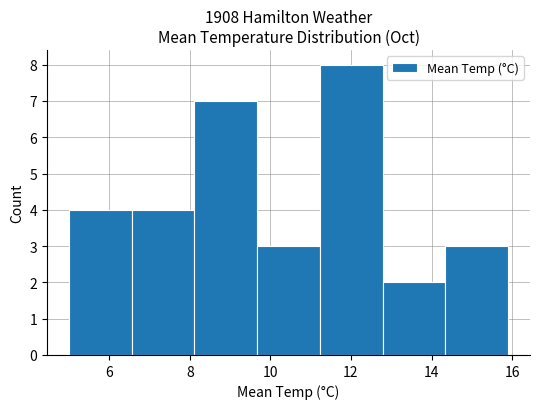

Which range on the x-axis has the tallest bar?

11.2 to 12.8